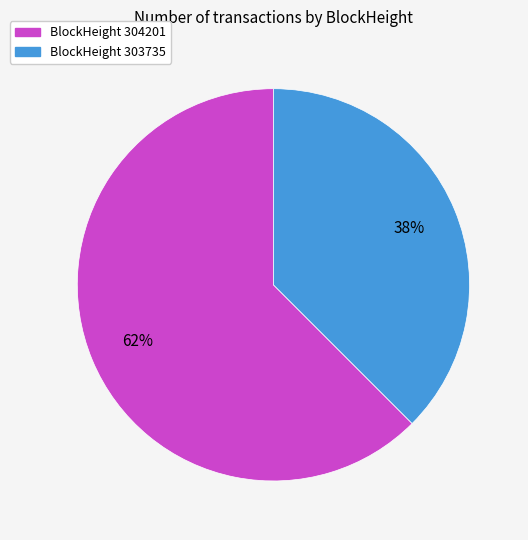

How many slices are in this pie chart?

2